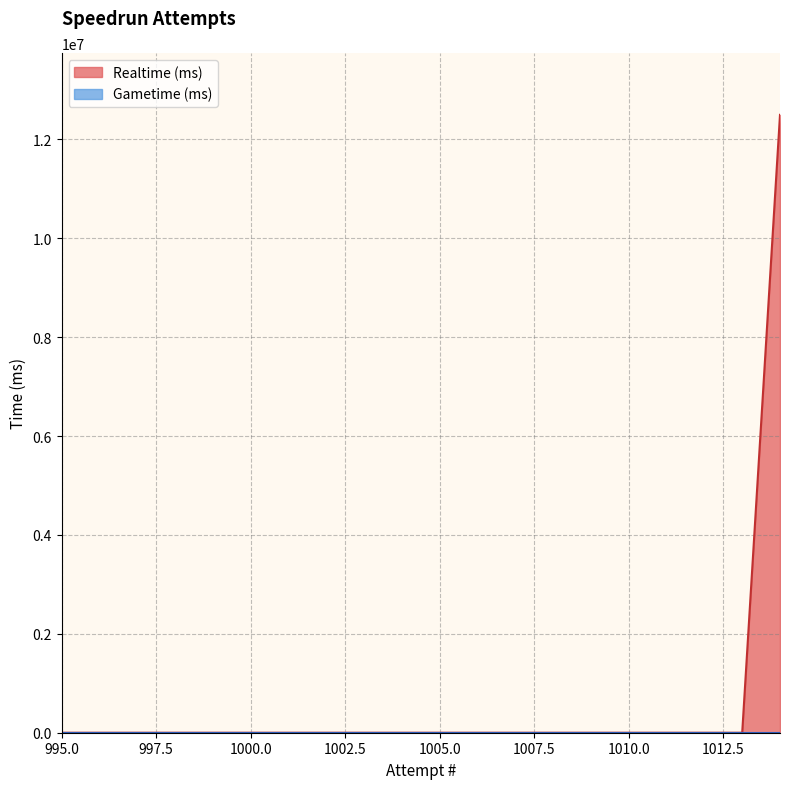

Does the chart display data point markers on the line(s)?

No